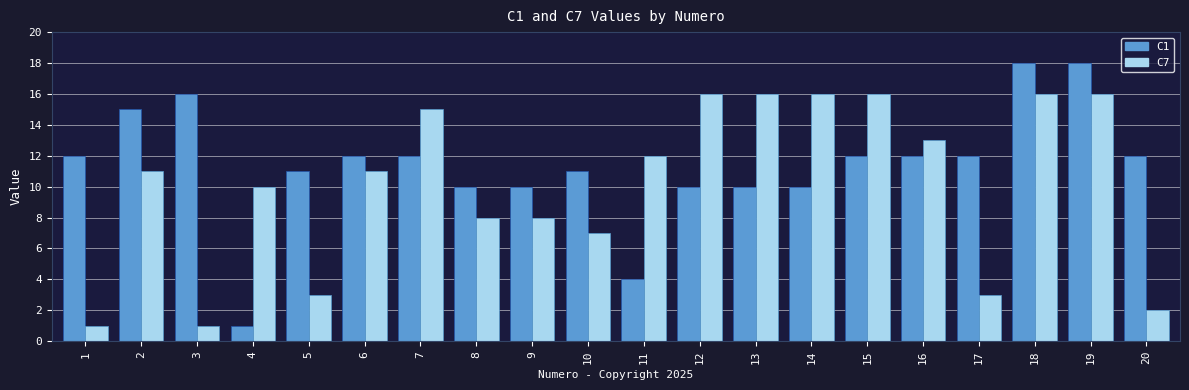

What is the difference between the second highest and minimum values in the C7 series?

15